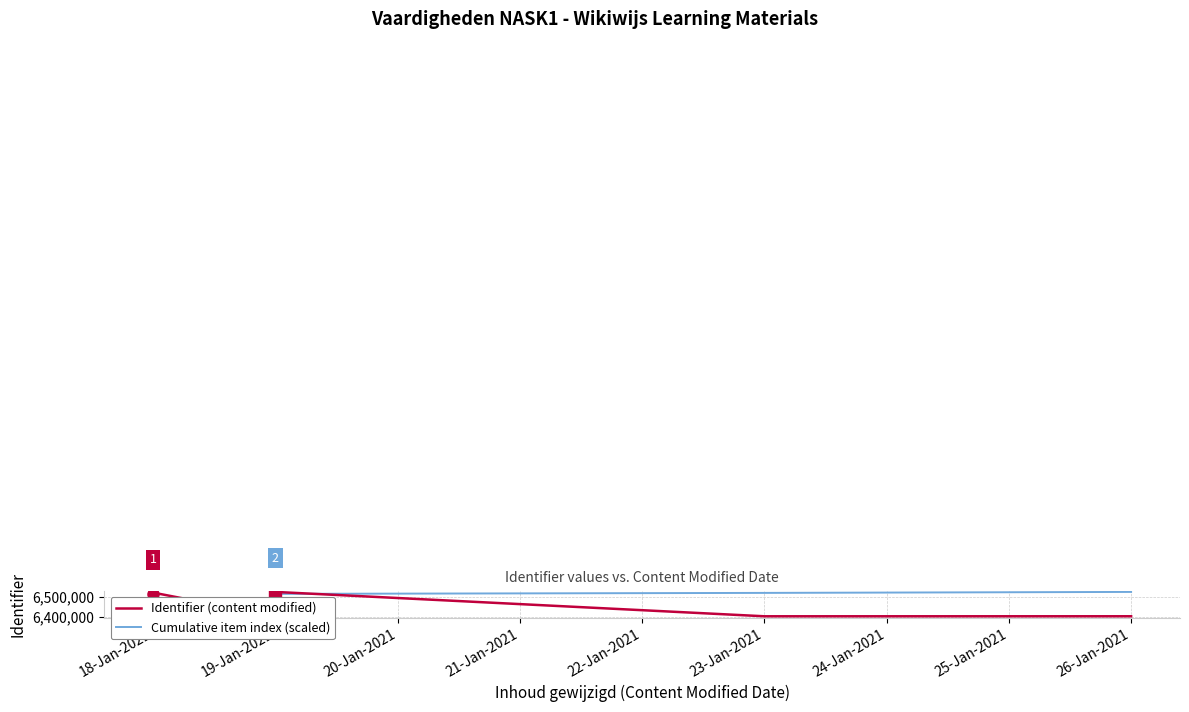

Does the chart have visible grid lines?

Yes